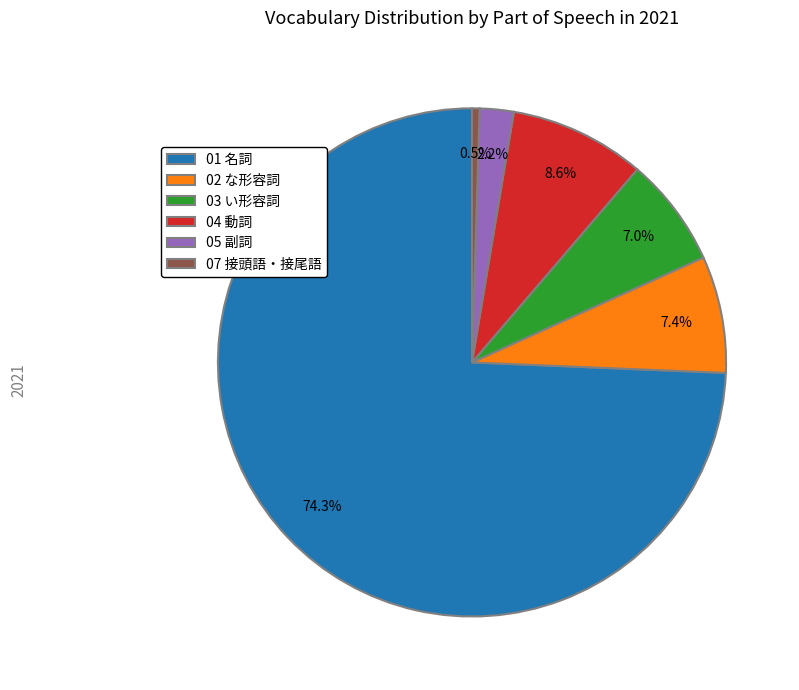

To the nearest percent, what is the difference between the 02 な形容詞 and 04 動詞 slice percentages?

1%